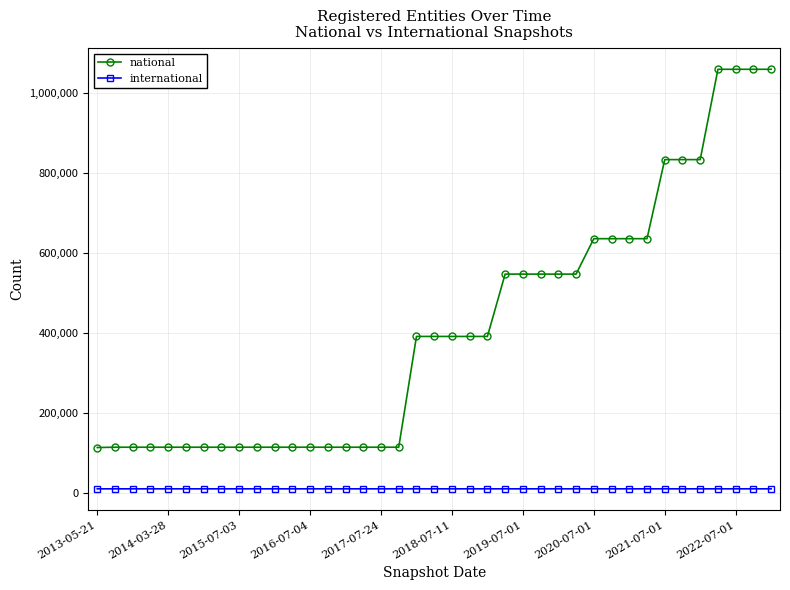

Which series has the widest spread of values?

national